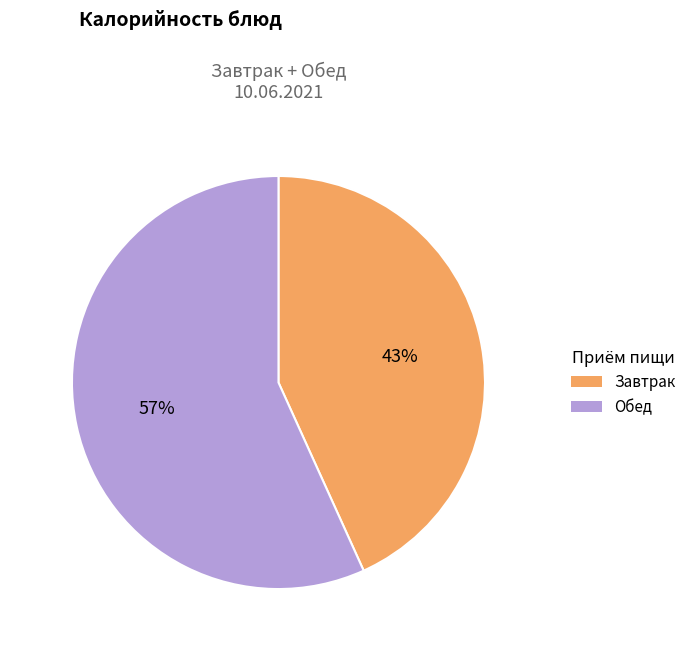

Is Кофейный напиток витаминизированный the majority of the pie?

No